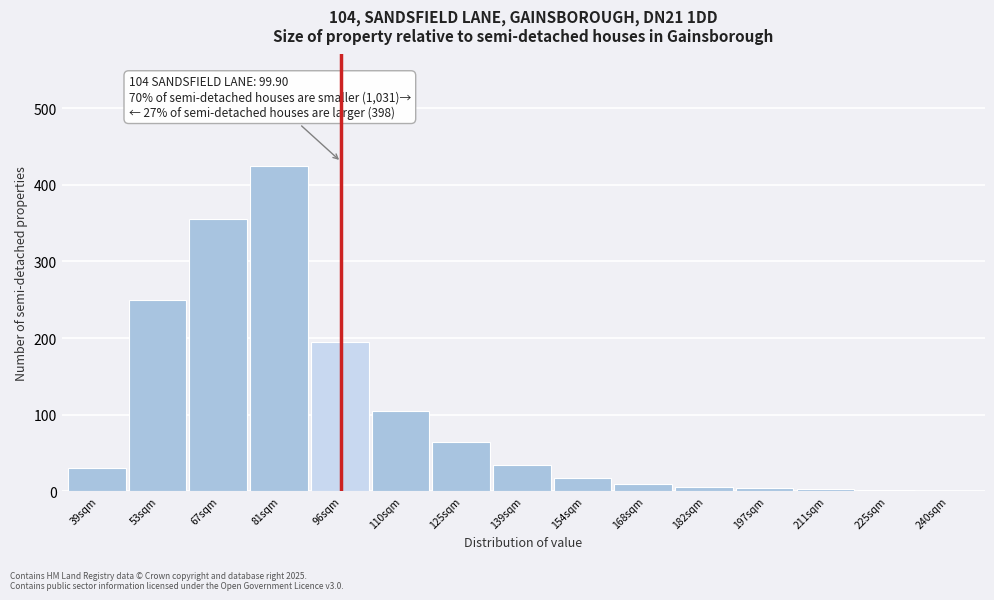

Where is the data nearest to the value 213?

96sqm